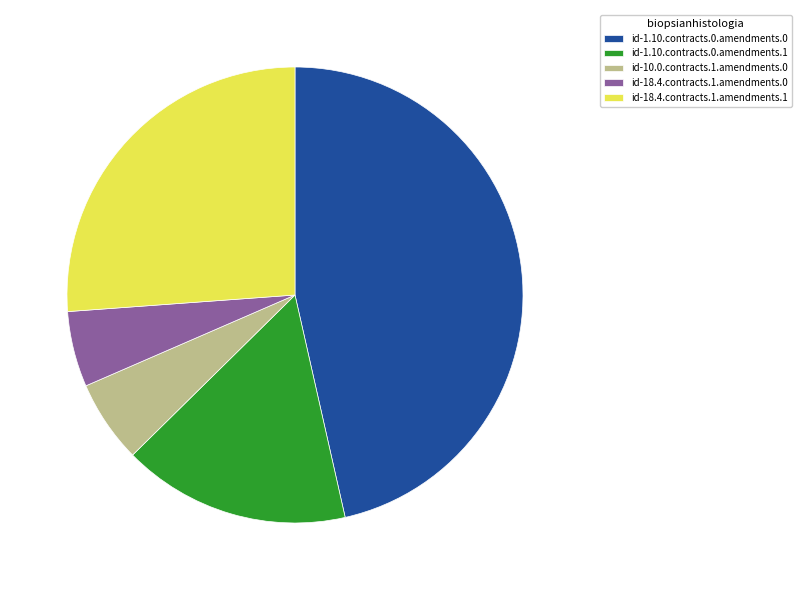

Which has a higher value, id-1.10.contracts.0.amendments.1 or id-10.0.contracts.1.amendments.0?

id-1.10.contracts.0.amendments.1